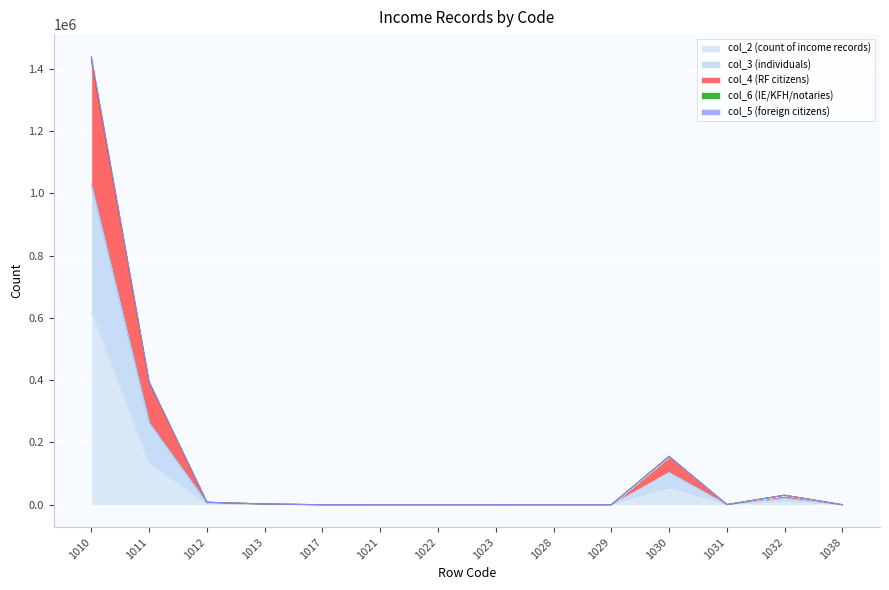

How many interior local peaks does the col_6 (IE/KFH/notaries) series have?

3